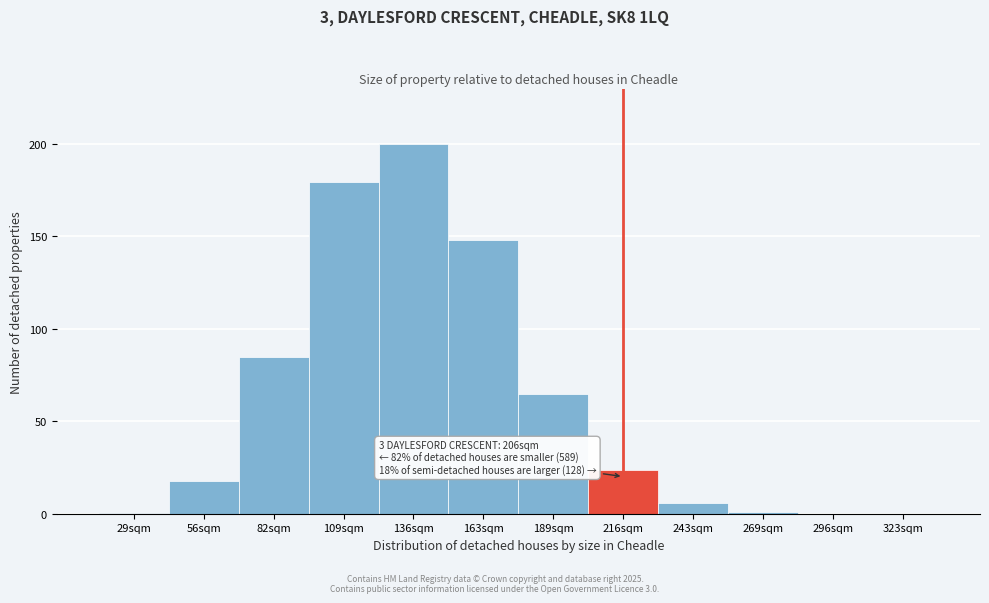

What is the change in value from 136sqm to 243sqm?

-194.1